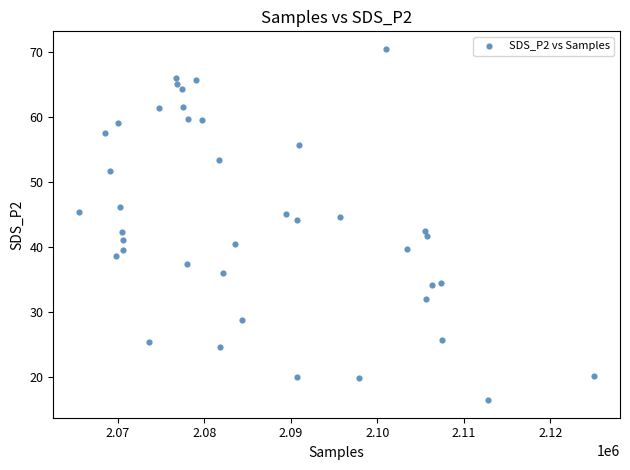

What is the range of Y values (max minus min)?

54.0